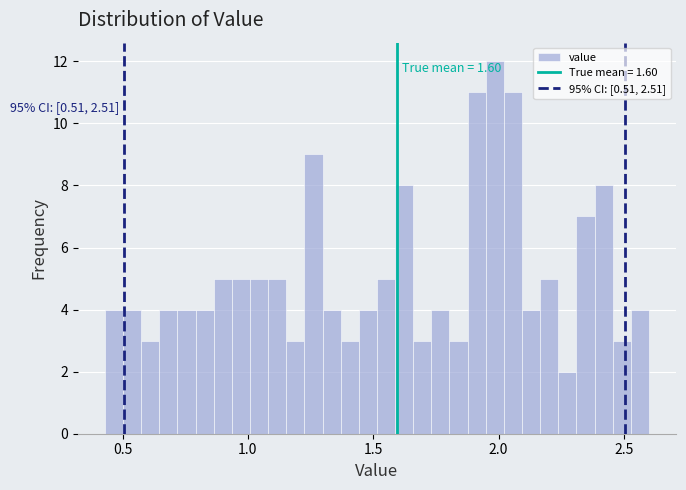

Read against the x-axis, roughly where is the centre of the tallest bar?

2.00